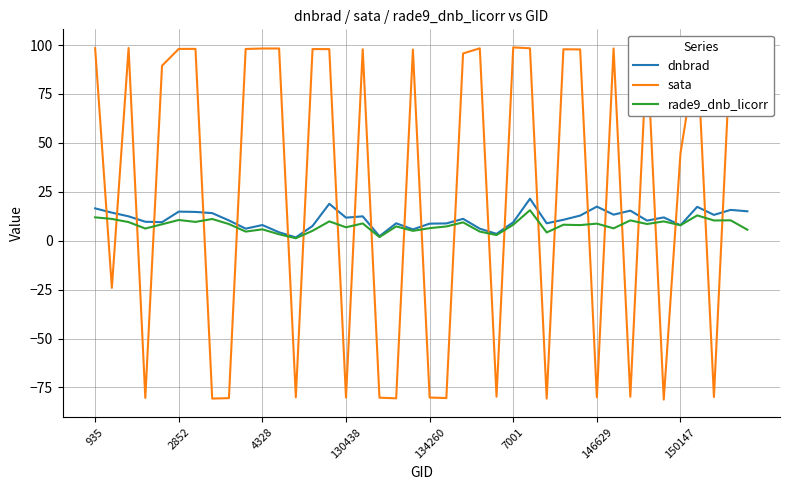

Where does the dnbrad series first go above 11?

935